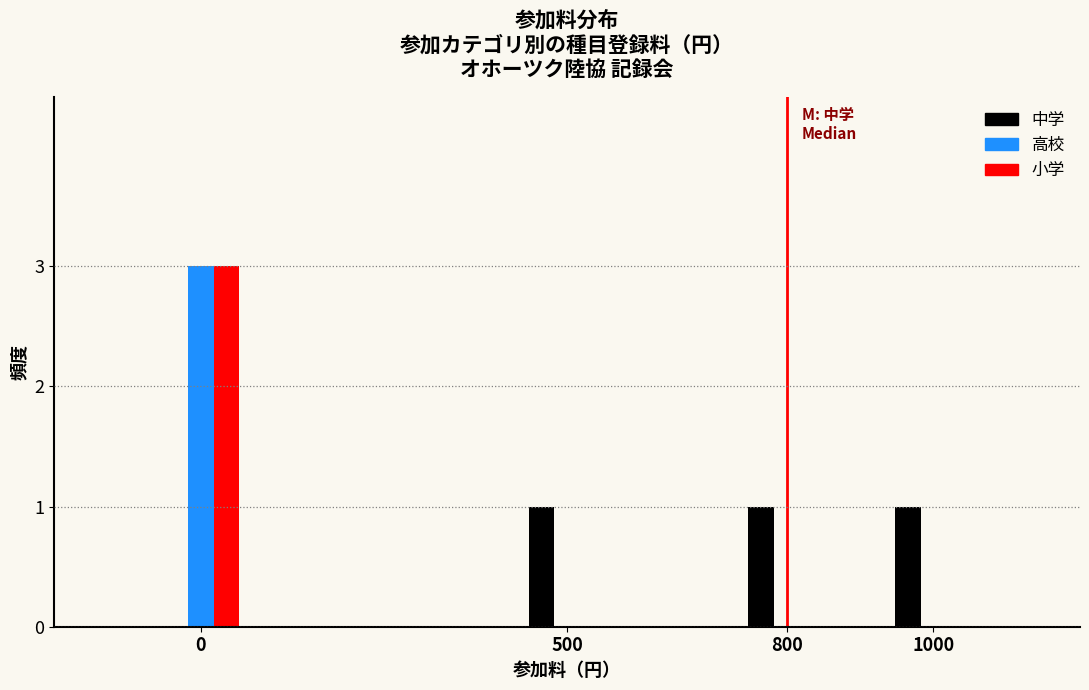

Reading left to right, extract all data points from this chart.

中学: 0=0	500=1	800=1	1000=1
高校: 0=3	500=0	800=0	1000=0
小学: 0=3	500=0	800=0	1000=0